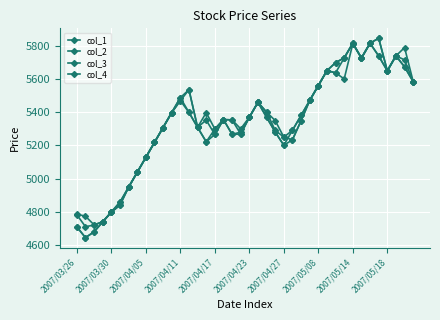

How many interior local valleys does the col_2 series have?

7